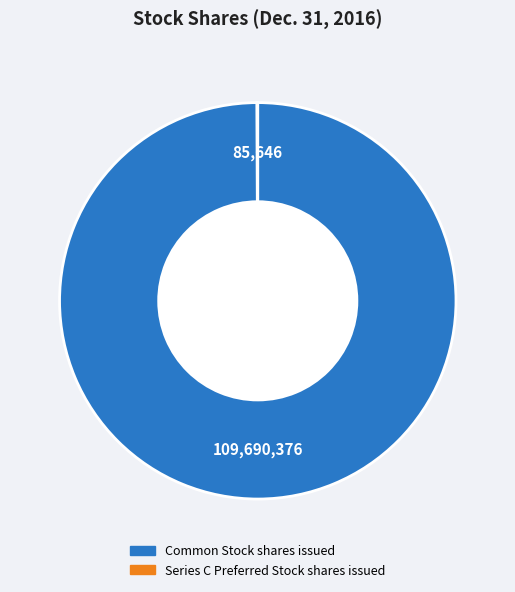

Is there any slice that represents more than half of the pie?

Yes